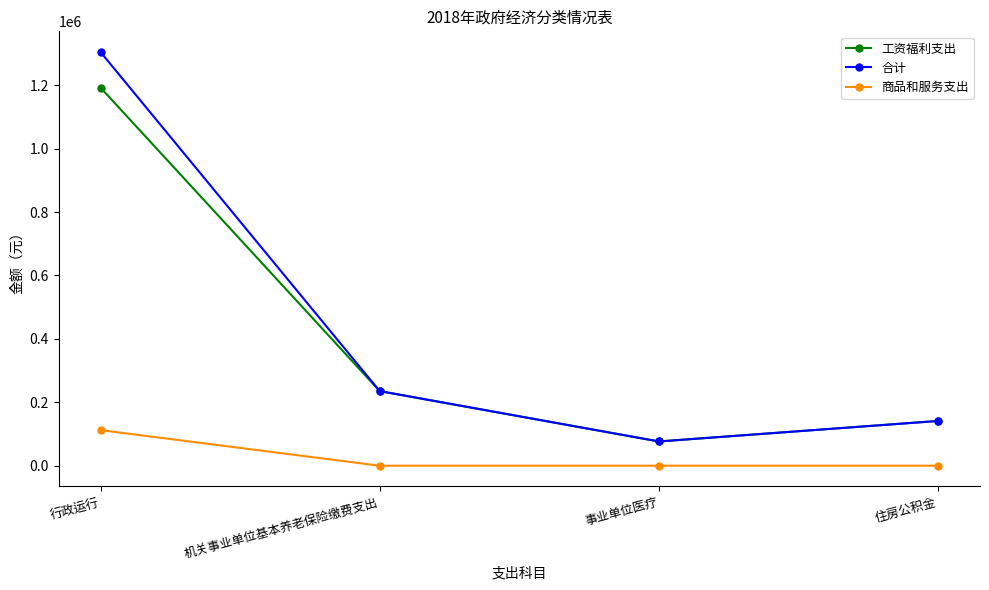

What is the label of the 3rd point from the left?

事业单位医疗